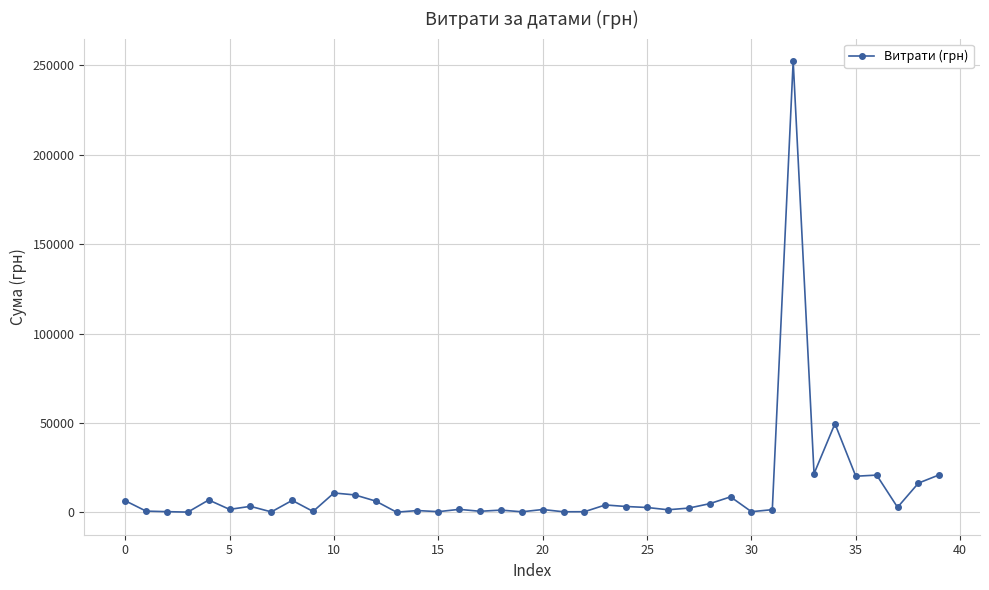

True or false: the data has more than 0 interior local peaks.

True